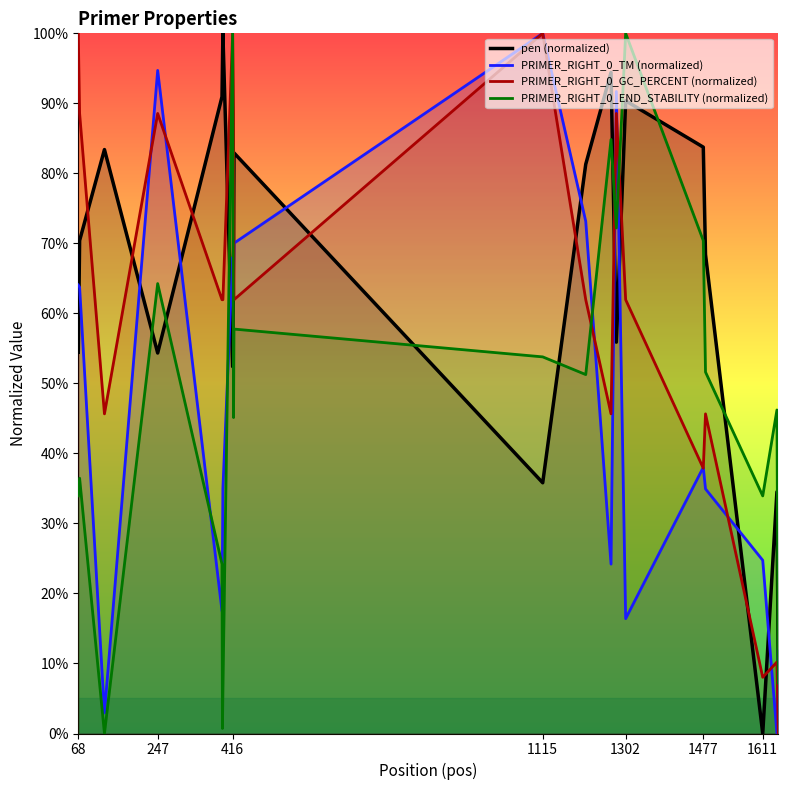

What is the difference between the maximum and second lowest values in the PRIMER_RIGHT_0_TM (normalized) series?

97.0